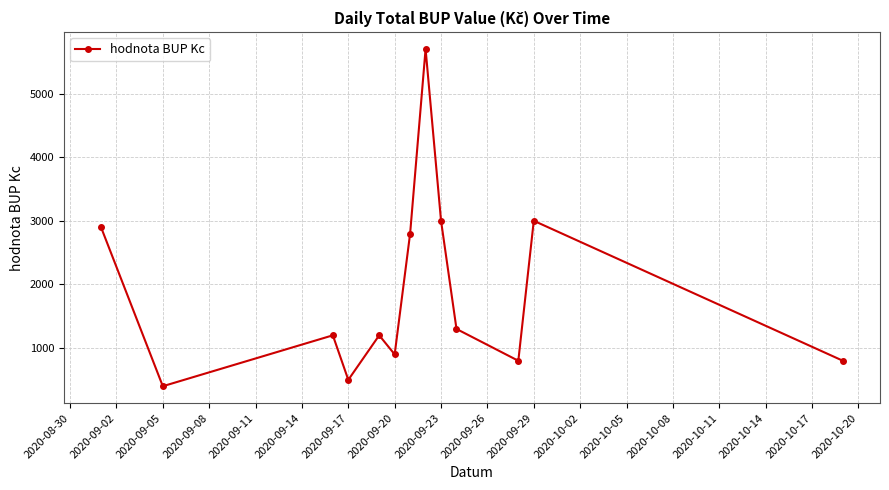

What is the smallest value displayed?

400